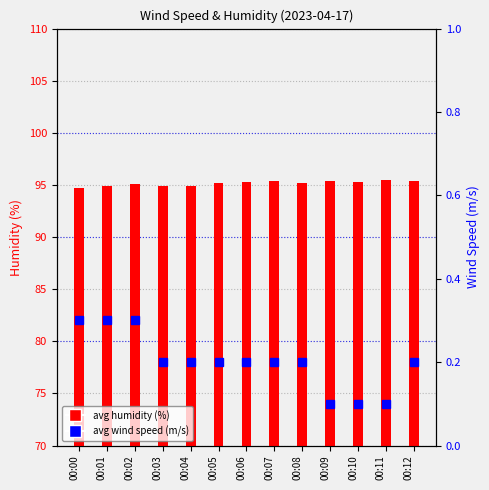

What is the difference between the second highest and minimum values in the avg humidity (%) series?

0.7